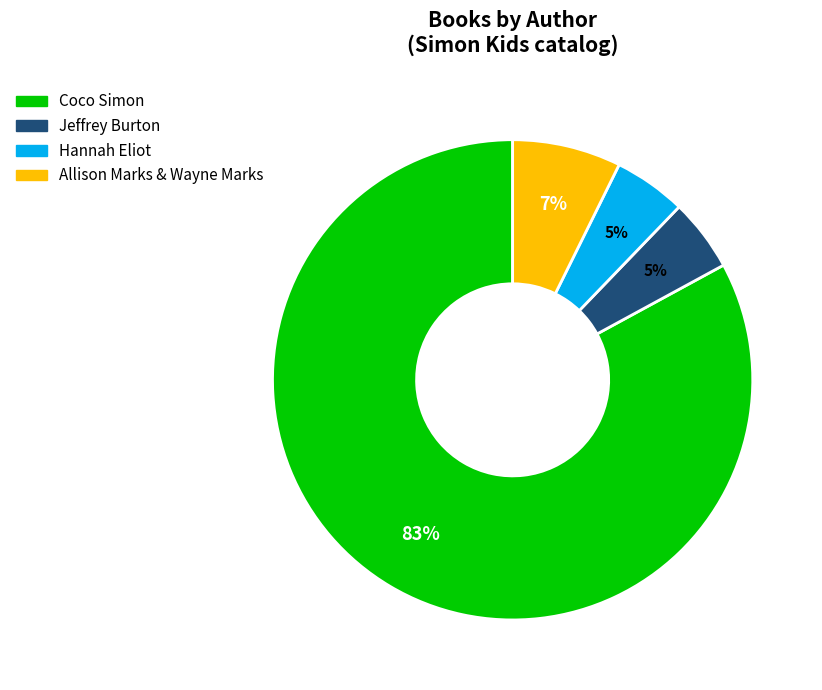

Approximately how many times larger is the value at Hannah Eliot compared to Jeffrey Burton?

1.0